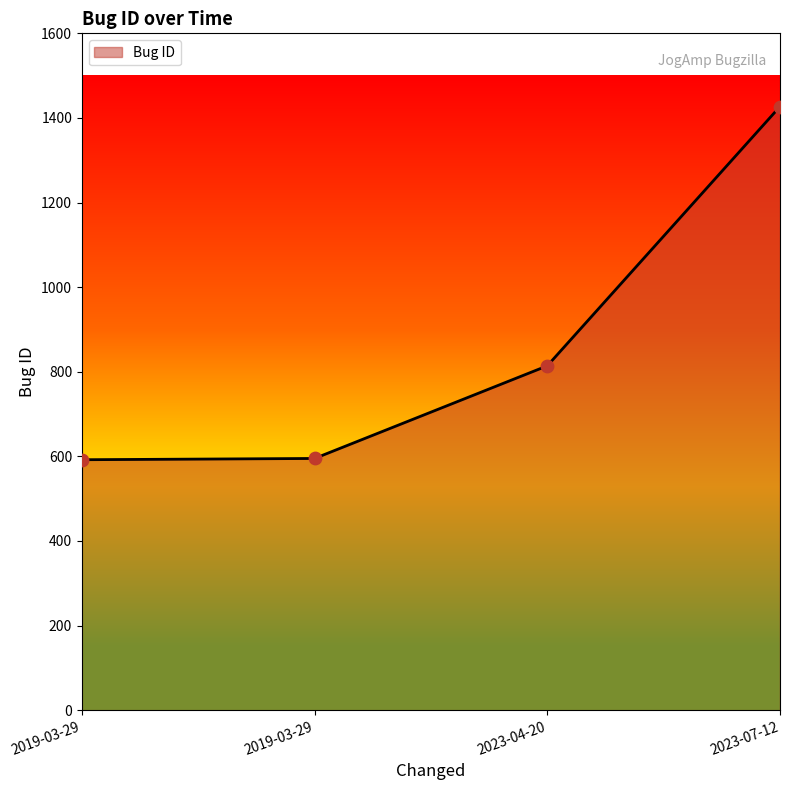

How many lines are shown in the chart?

1